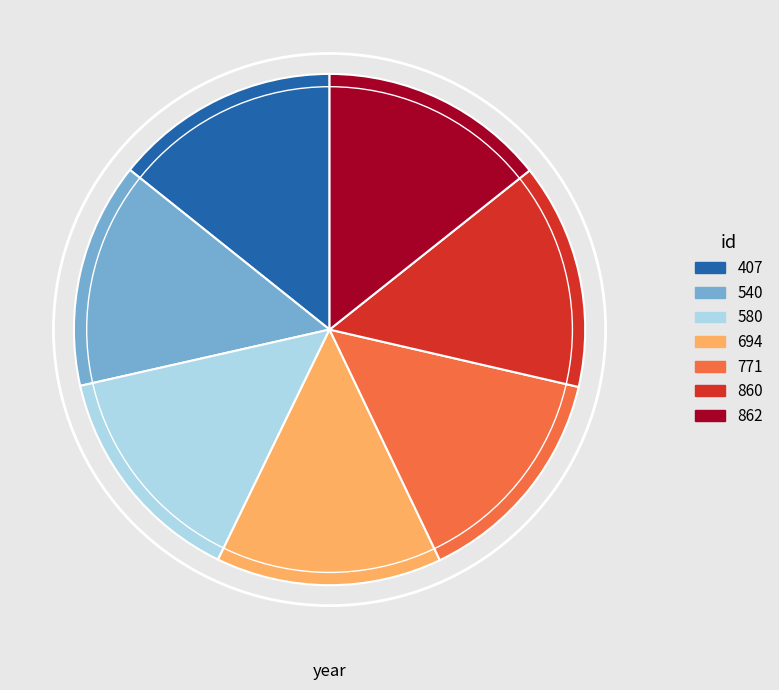

How many segments does this pie chart have?

7